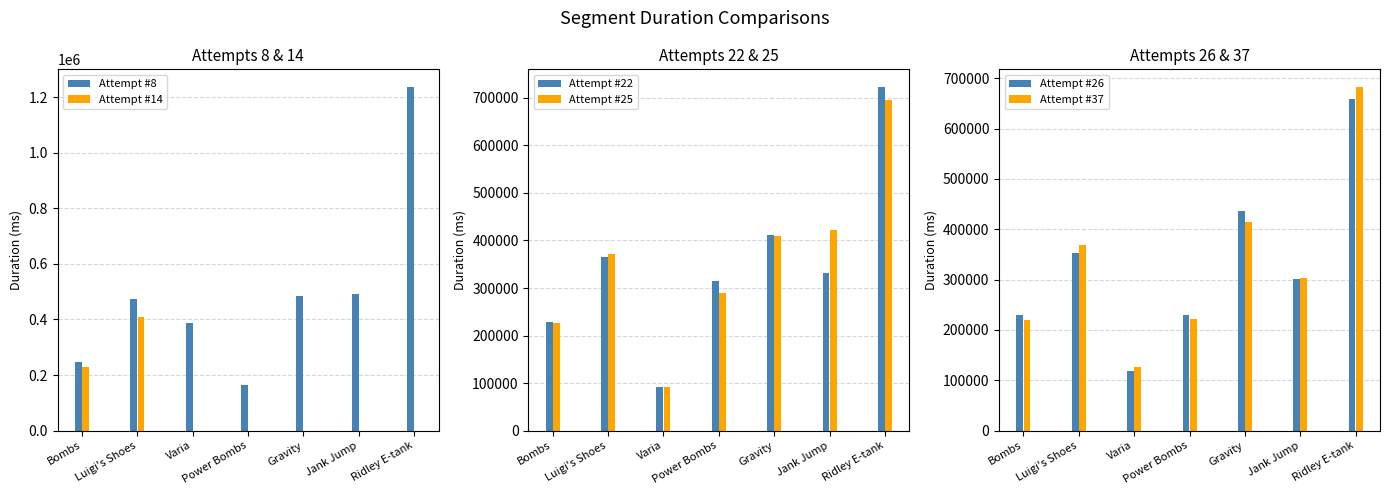

What is the greatest value displayed?

1237637